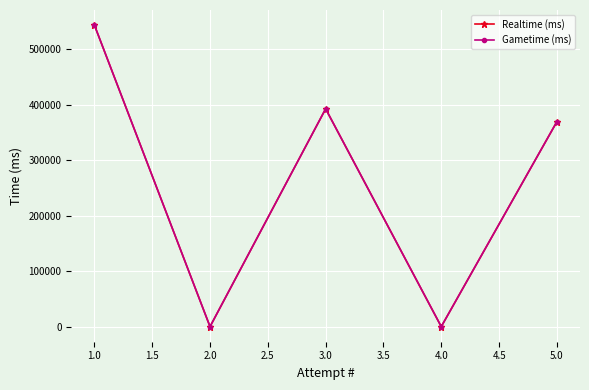

Reading left to right, list all the values displayed in this chart.

Realtime (ms): 543487	0	392558	0	369355
Gametime (ms): 543487	0	392558	0	369355